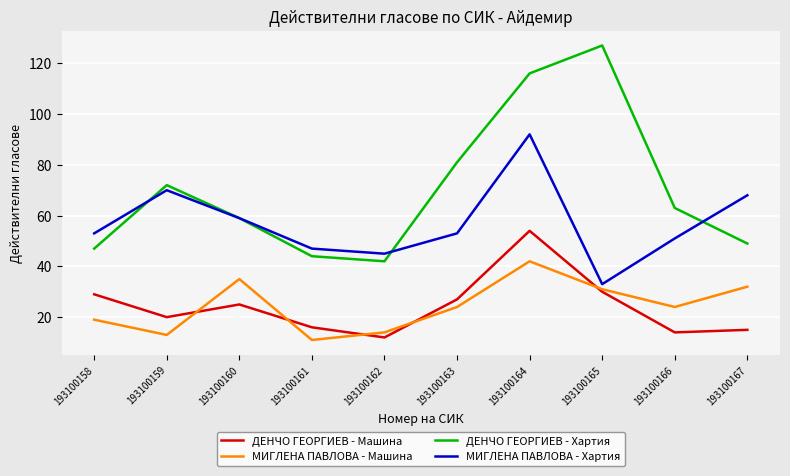

Where is the first local maximum for МИГЛЕНА ПАВЛОВА - Машина?

193100160